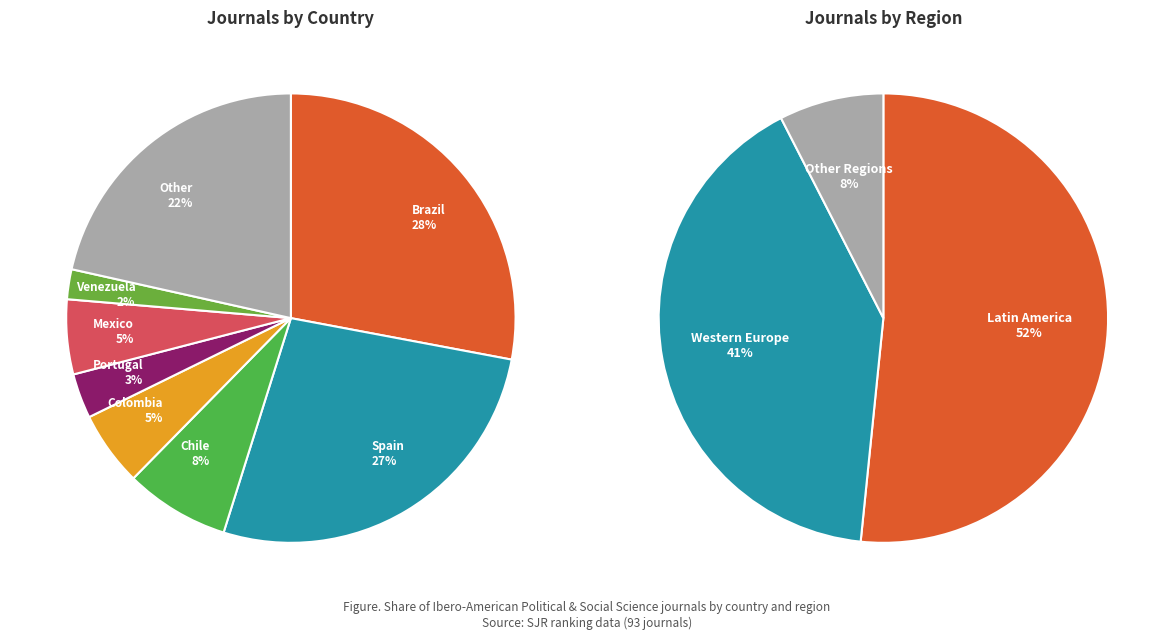

Approximately how many times larger is the value at Portugal compared to Colombia?

0.6